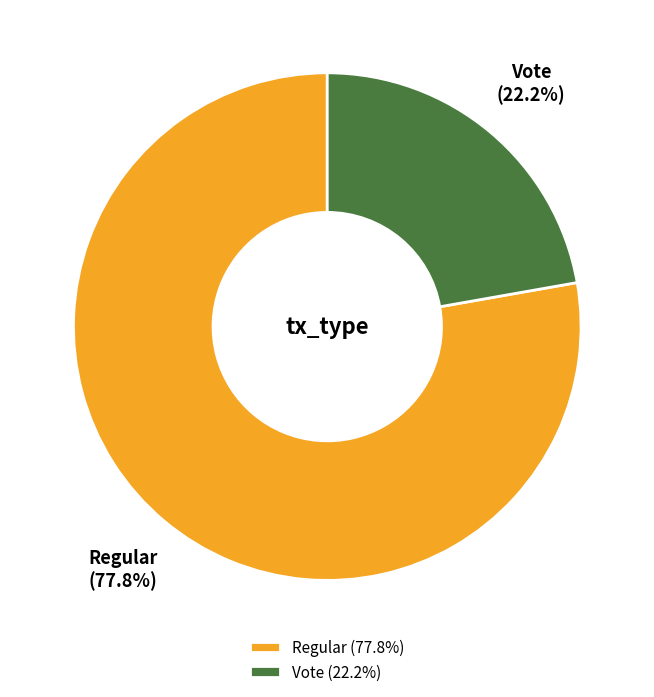

What percentage do Regular and Vote together represent?

100.0%